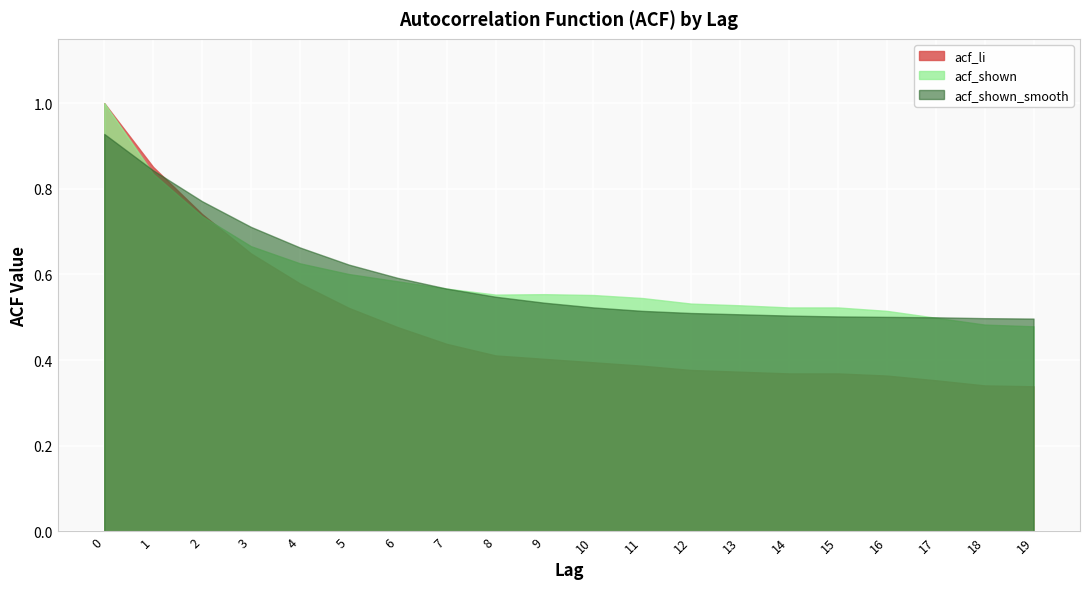

True or false: acf_li has a value of 0.4 at 10.

True